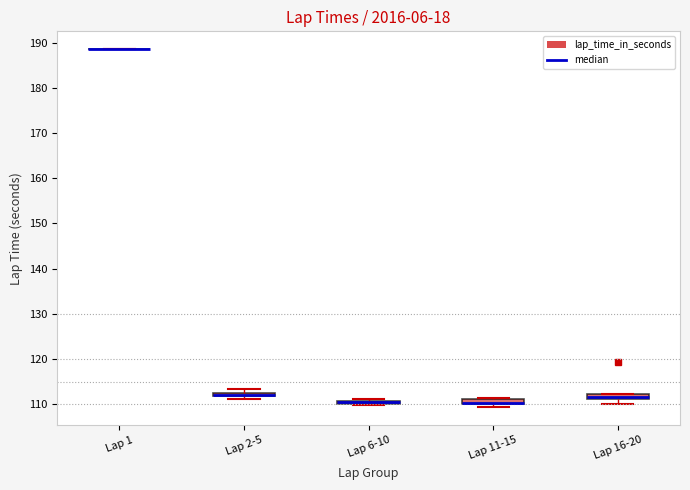

Where is the lower edge of the box for Lap 2-5 on the y-axis? The values are not printed on the chart, so give them approximately, as read against the axis.

112